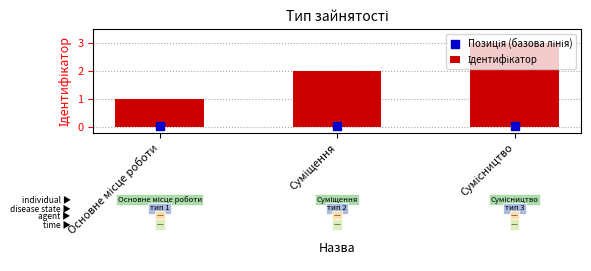

What are all the series names shown in the legend?

Ідентифікатор, Позиція (базова лінія)